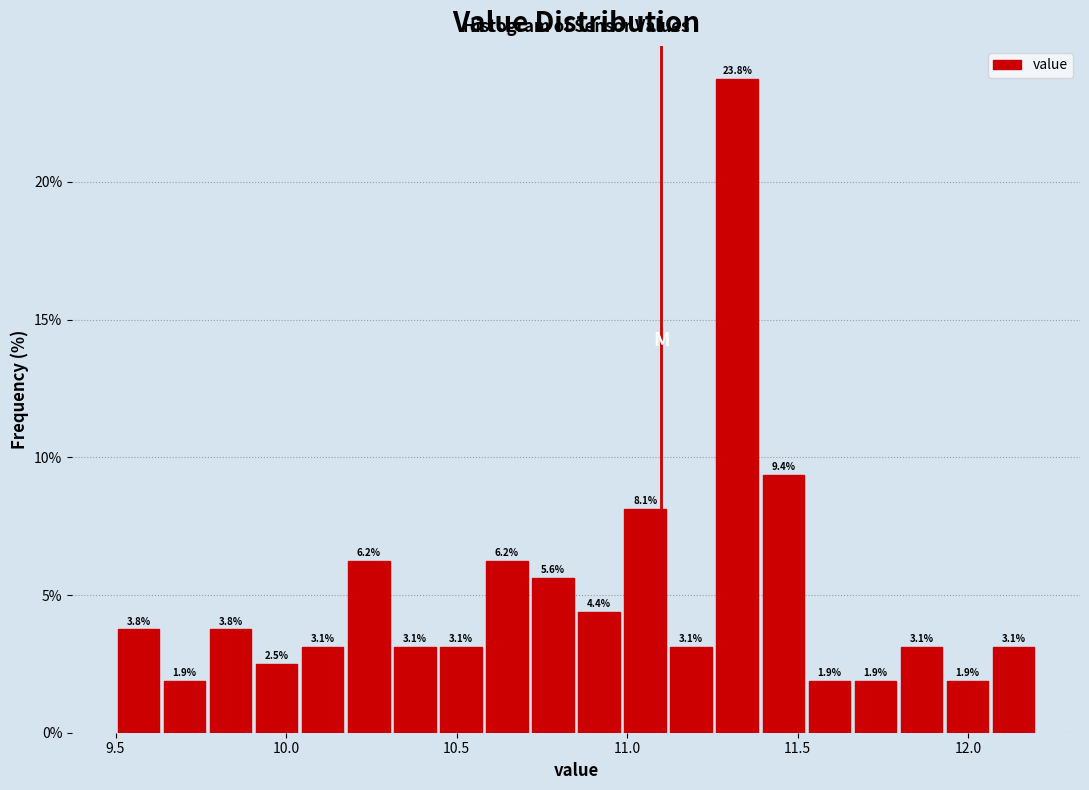

Read against the x-axis, roughly where is the centre of the tallest bar?

11.30